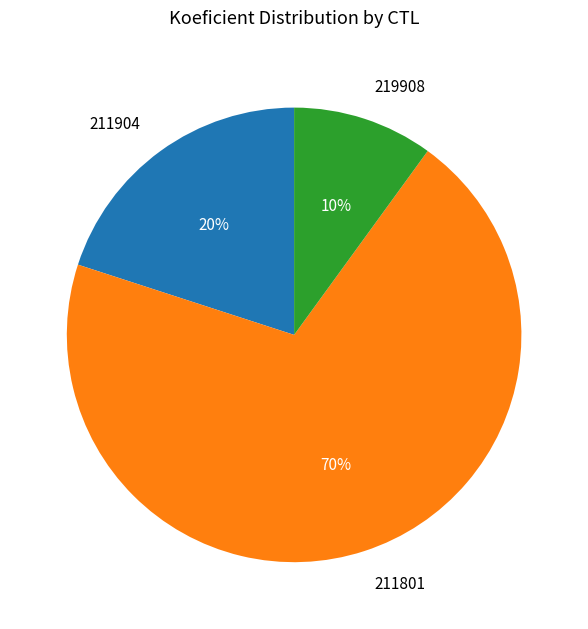

Rank the categories by value from lowest to highest.

219908, 211904, 211801